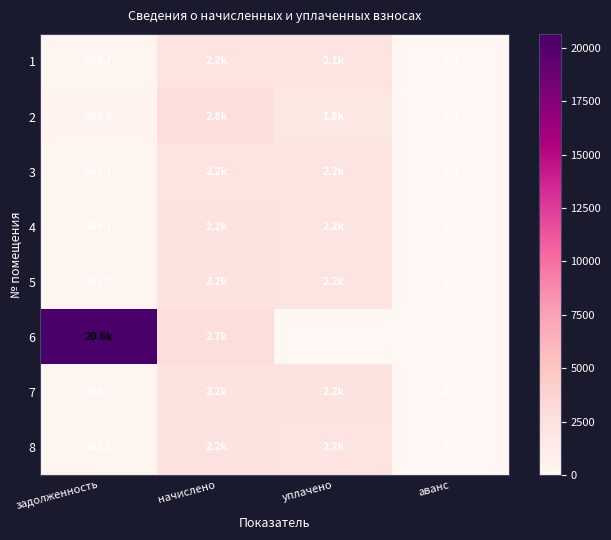

Which category has the lowest value across all series?

аванс